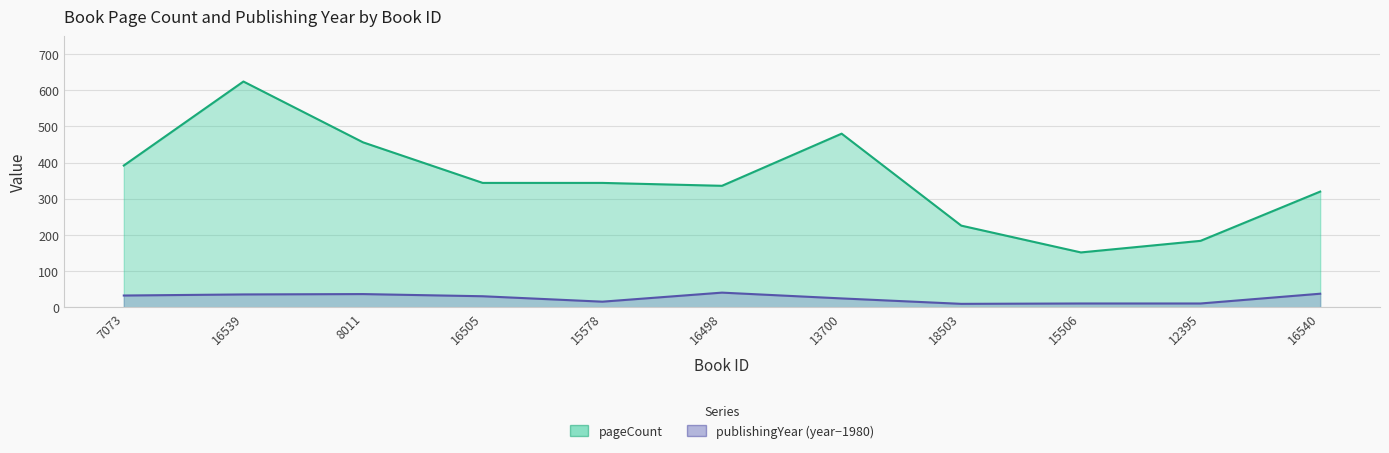

What is the difference between the maximum and second lowest values in the pageCount series?

440